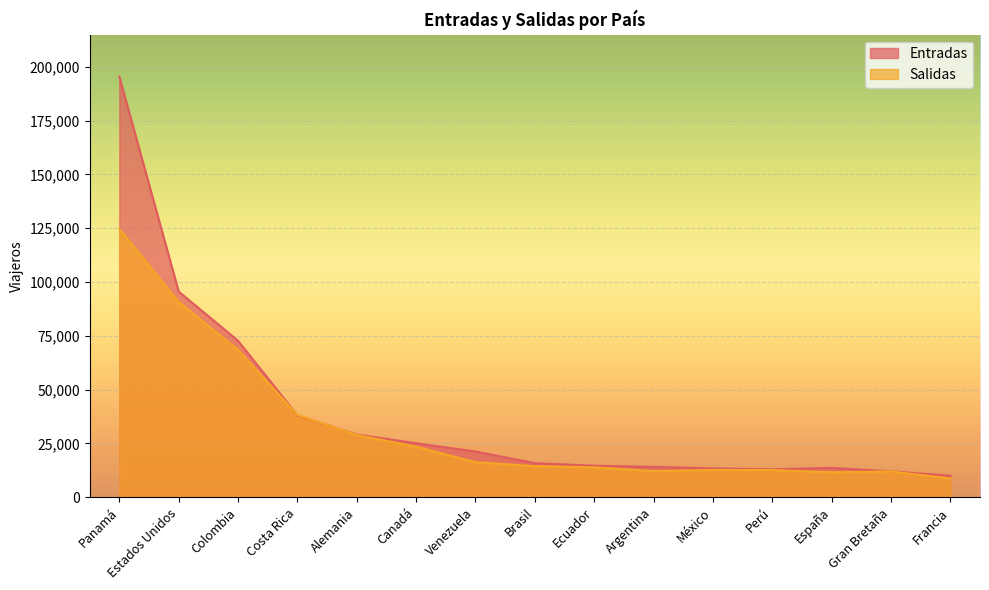

Does the chart display data point markers on the line(s)?

No